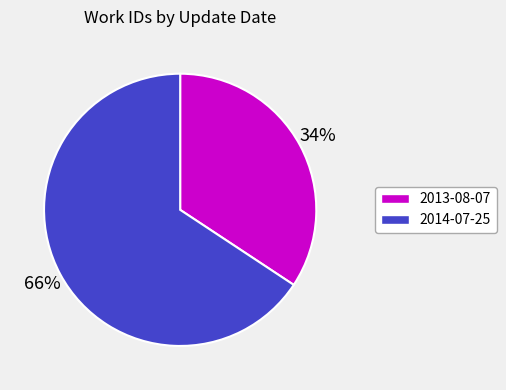

Approximately how many times larger is the value at 2013-08-07 compared to 2014-07-25?

0.5